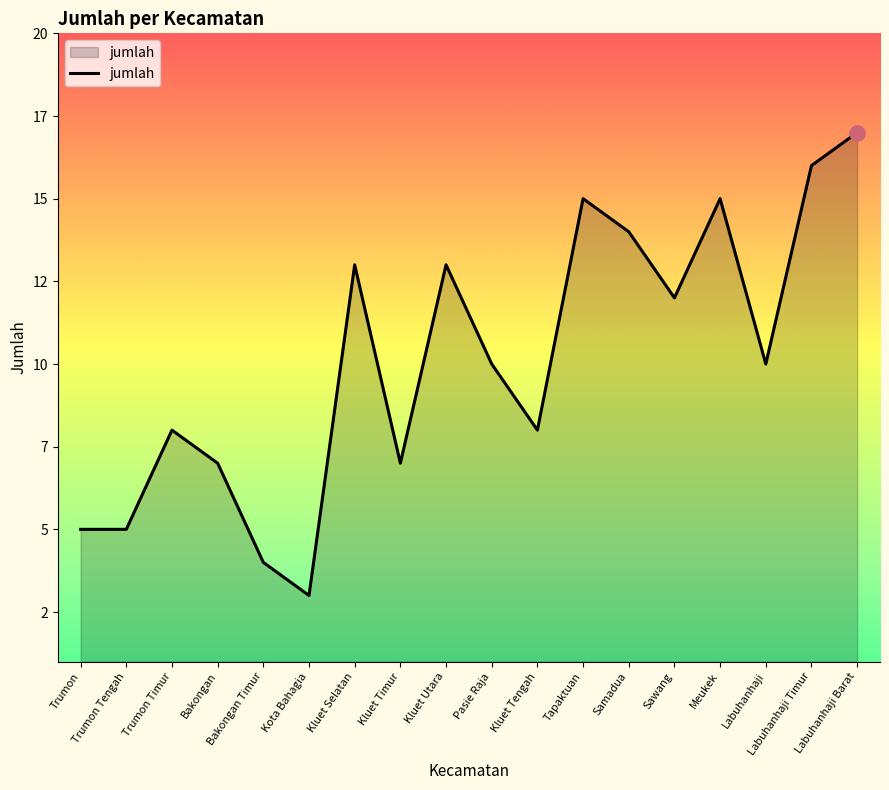

What value does the data have at Trumon Tengah?

5